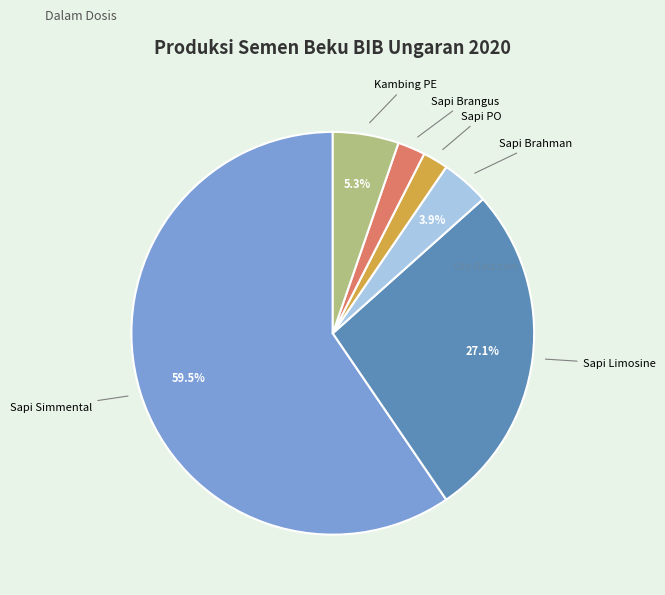

Is there a majority slice in this chart?

Yes